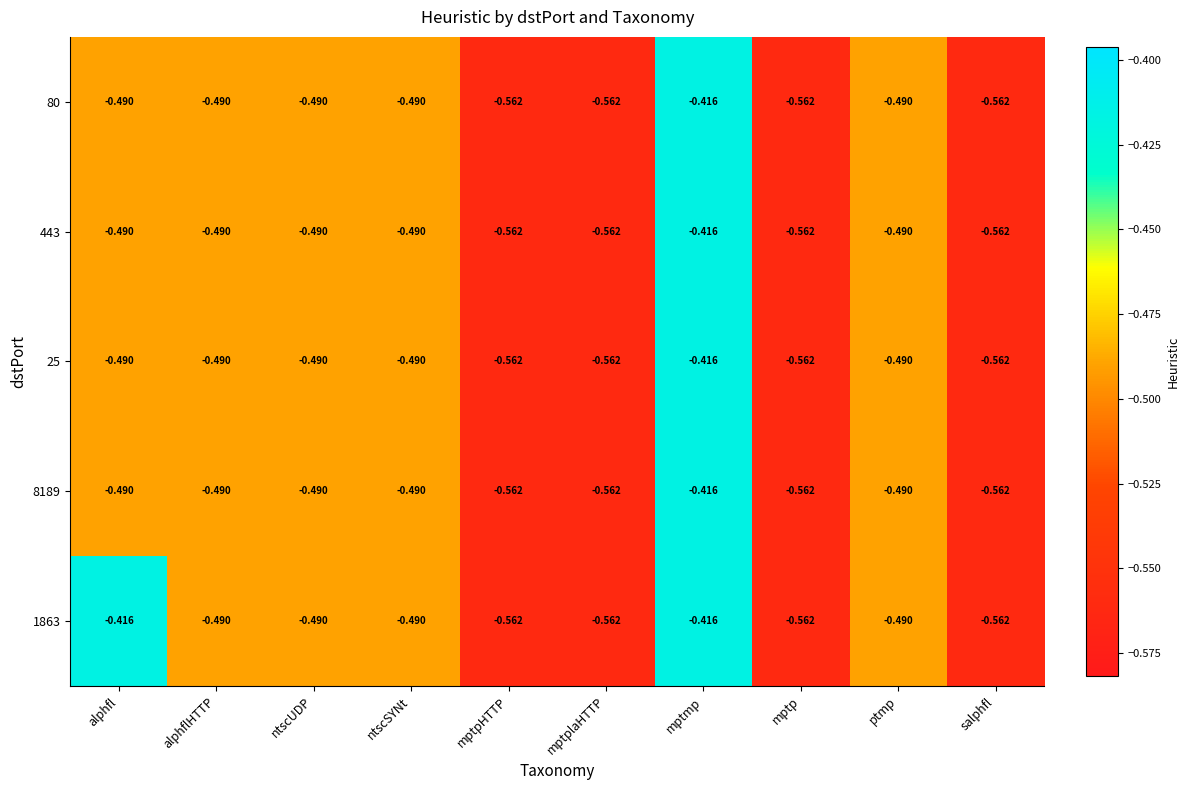

At which category is the sum across all series the highest?

mptmp